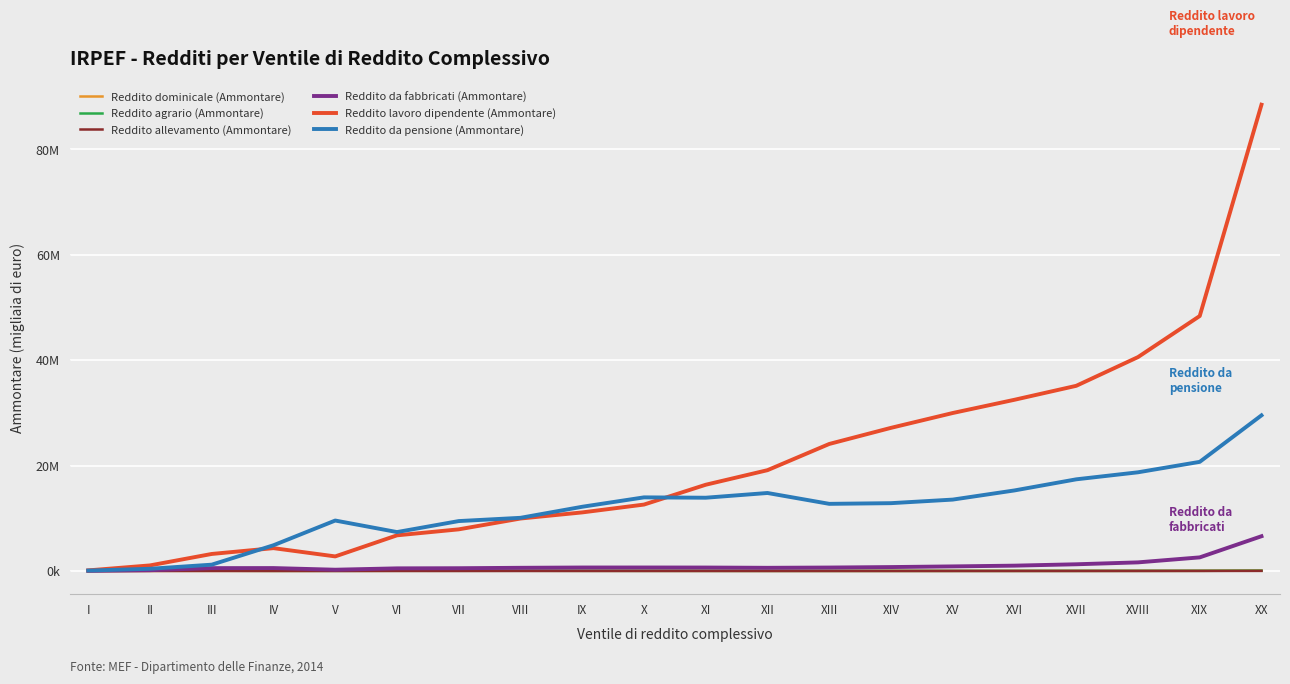

Which series has the largest range (max minus min)?

Reddito lavoro dipendente (Ammontare)